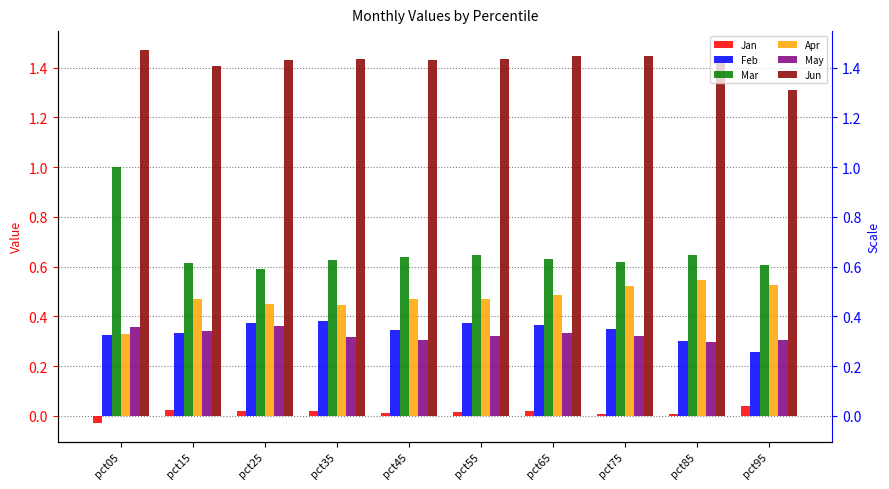

Rank the series at pct65 from highest to lowest value.

Jun, Mar, Apr, Feb, May, Jan